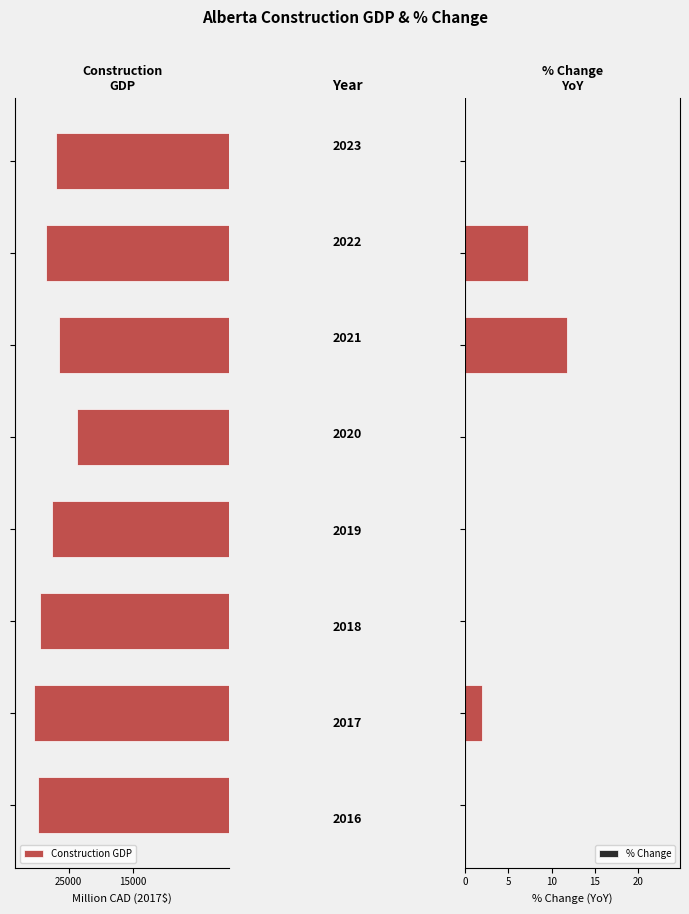

What is the difference between the highest and lowest values at 5?

26509.7